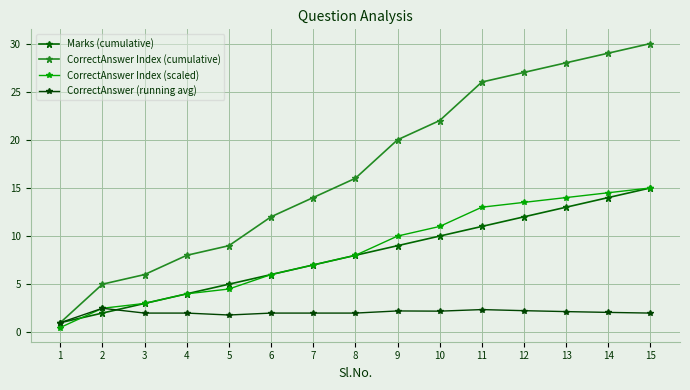

Count the number of categories in the chart.

15